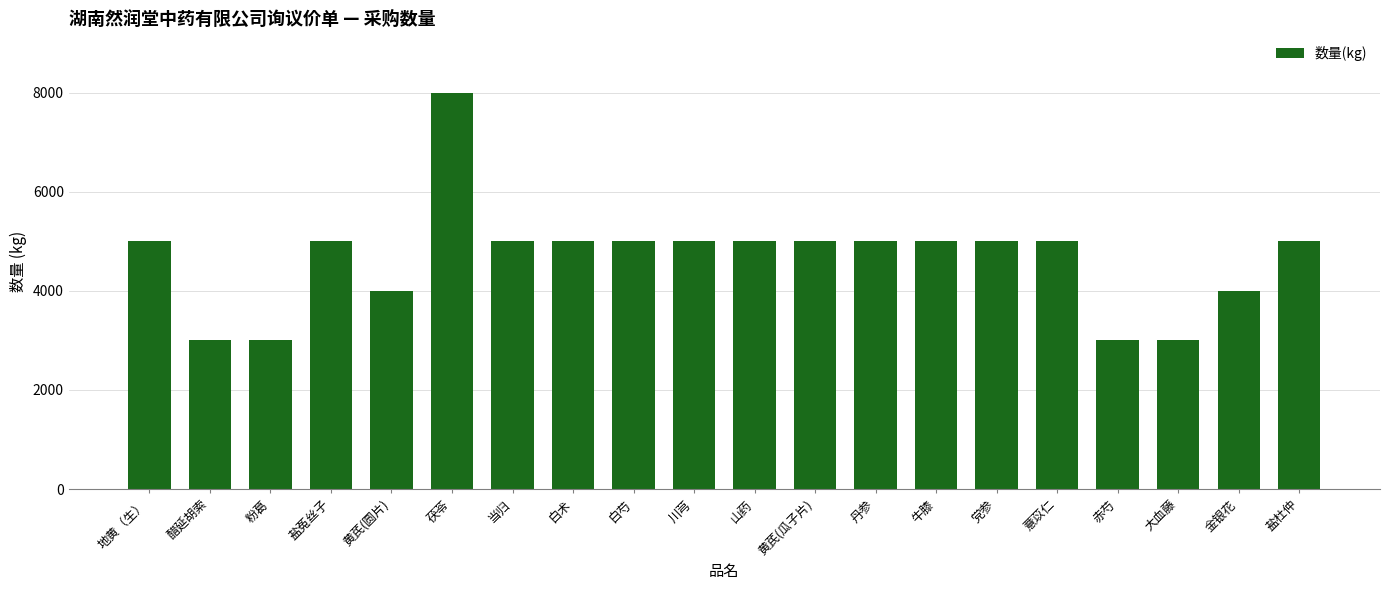

Reading left to right, list all the values displayed in this chart.

5000	3000	3000	5000	4000	8000	5000	5000	5000	5000	5000	5000	5000	5000	5000	5000	3000	3000	4000	5000